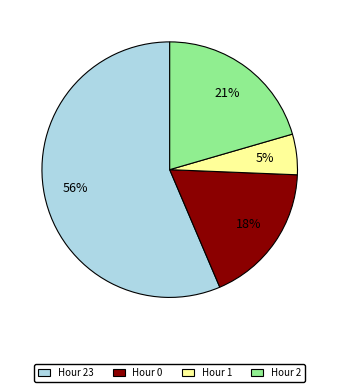

Is the sum of Hour 2 and Hour 23 greater than half?

Yes